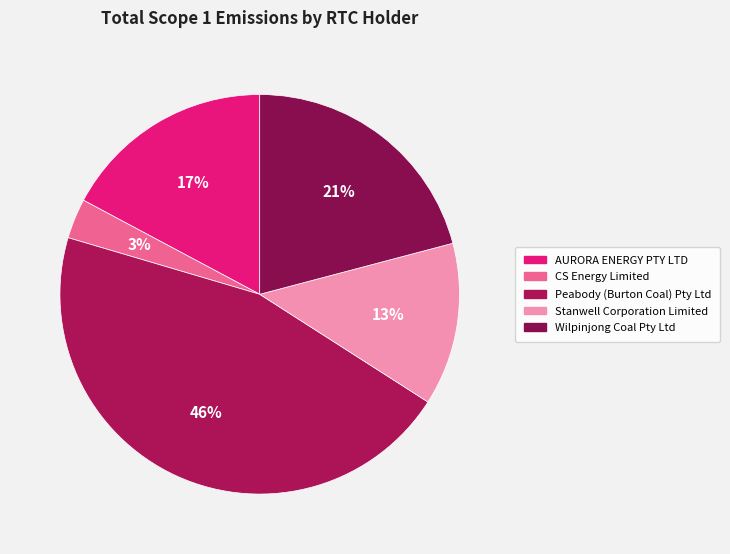

What is the change in value from Peabody (Burton Coal) Pty Ltd to Stanwell Corporation Limited?

-157196